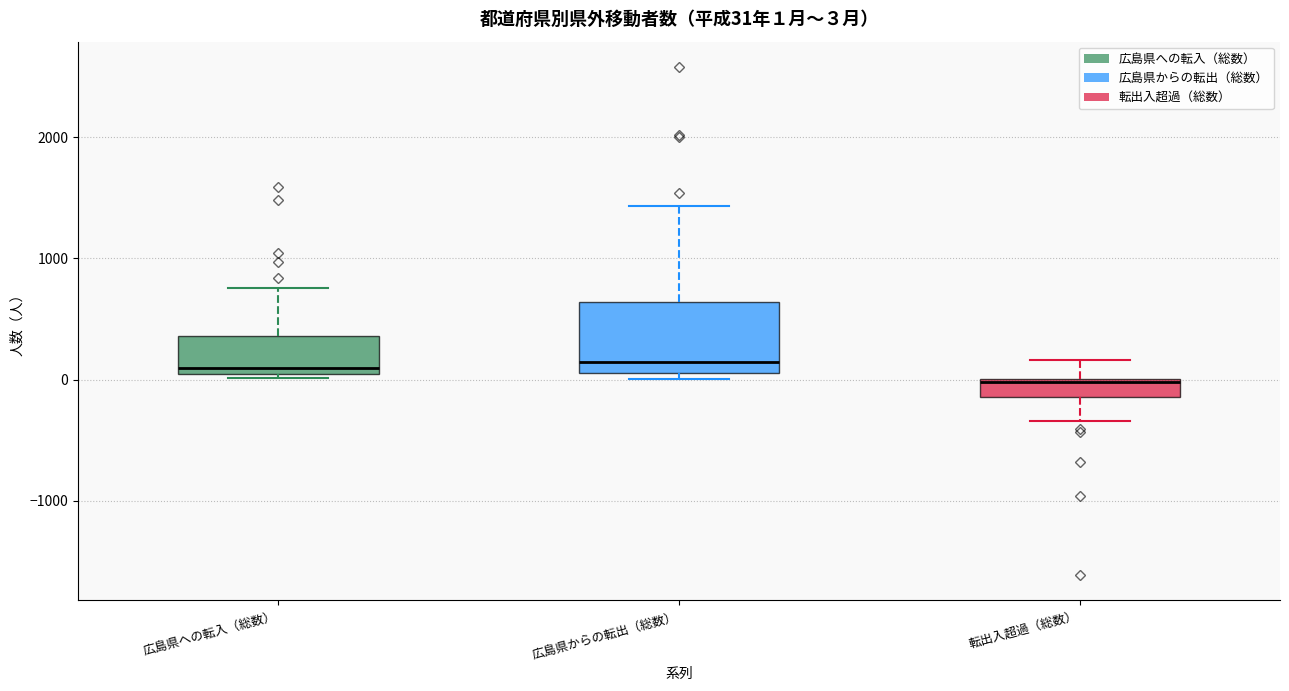

Comparing the boxes themselves (not the whiskers), which one is the tallest?

広島県からの転出（総数）